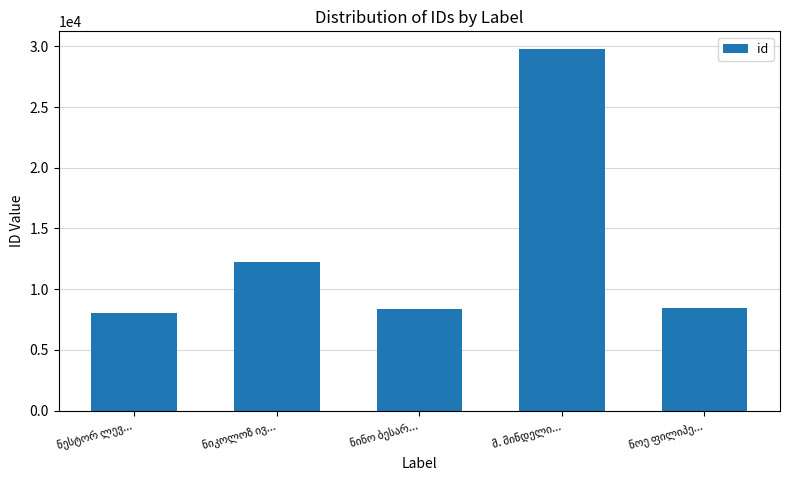

What is the value of the 4th bar from the left?

29756